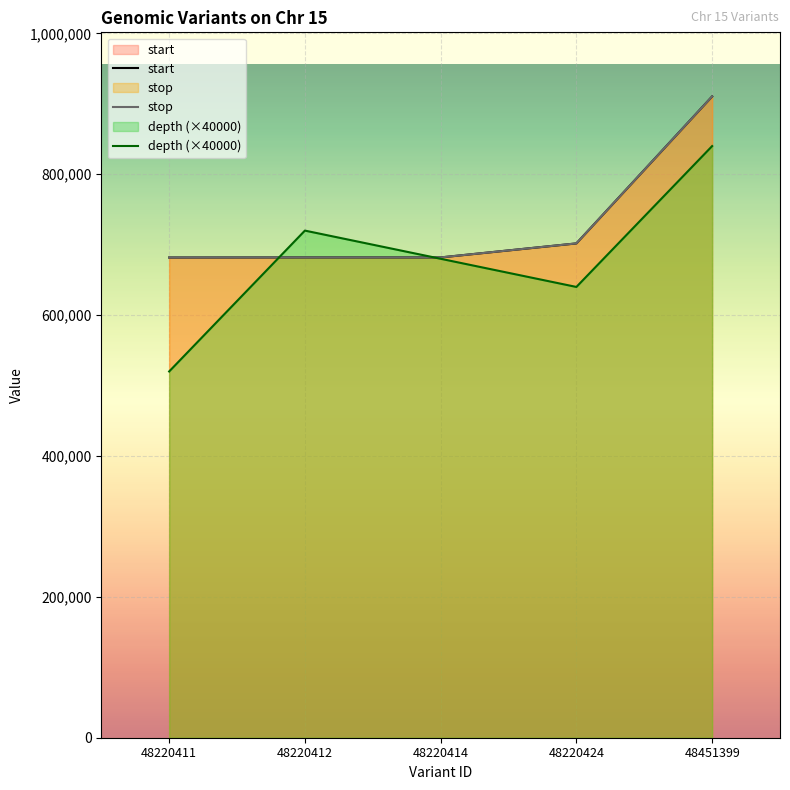

What is the total value across all series at 48220414?

2043841